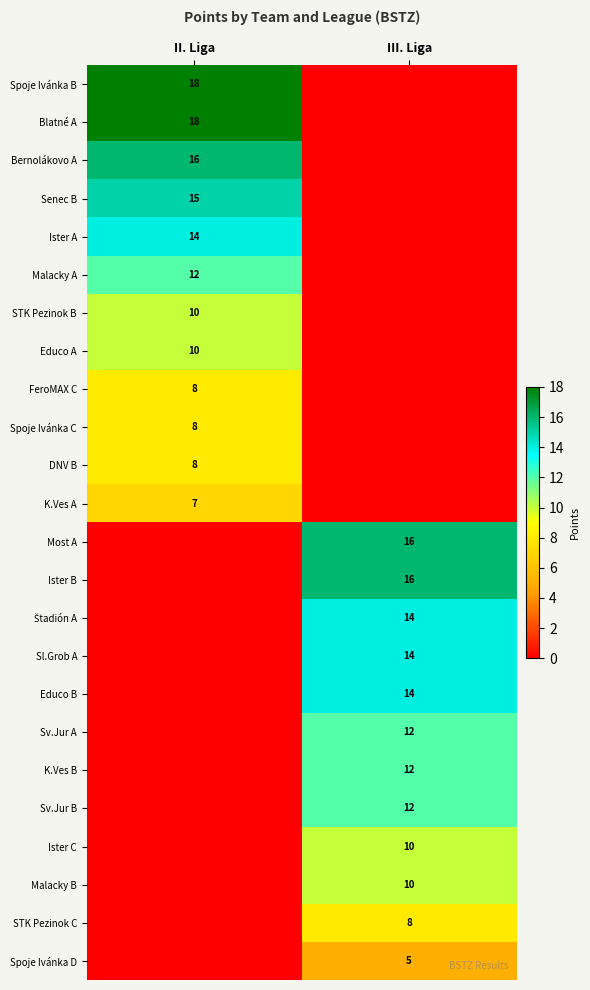

The Sl.Grob A series shows 6 at III. Liga. True or false?

False